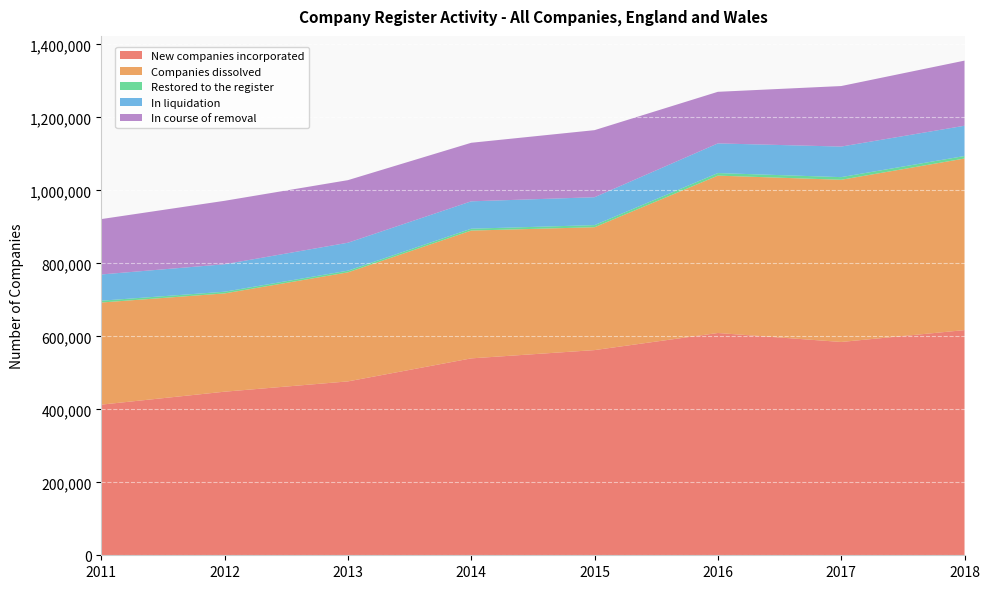

Reading left to right, what are all the values shown in this chart?

New companies incorporated: 412867	448335	476565	539655	562343	609208	584598	617134
Companies dissolved: 279882	269370	298832	350281	336726	431288	444536	470211
Restored to the register: 4997	4621	4653	5144	5812	7030	7272	6918
In liquidation: 71875	75253	76529	74999	76445	81279	83725	82951
In course of removal: 151773	173919	171535	160445	183813	141422	165887	178484